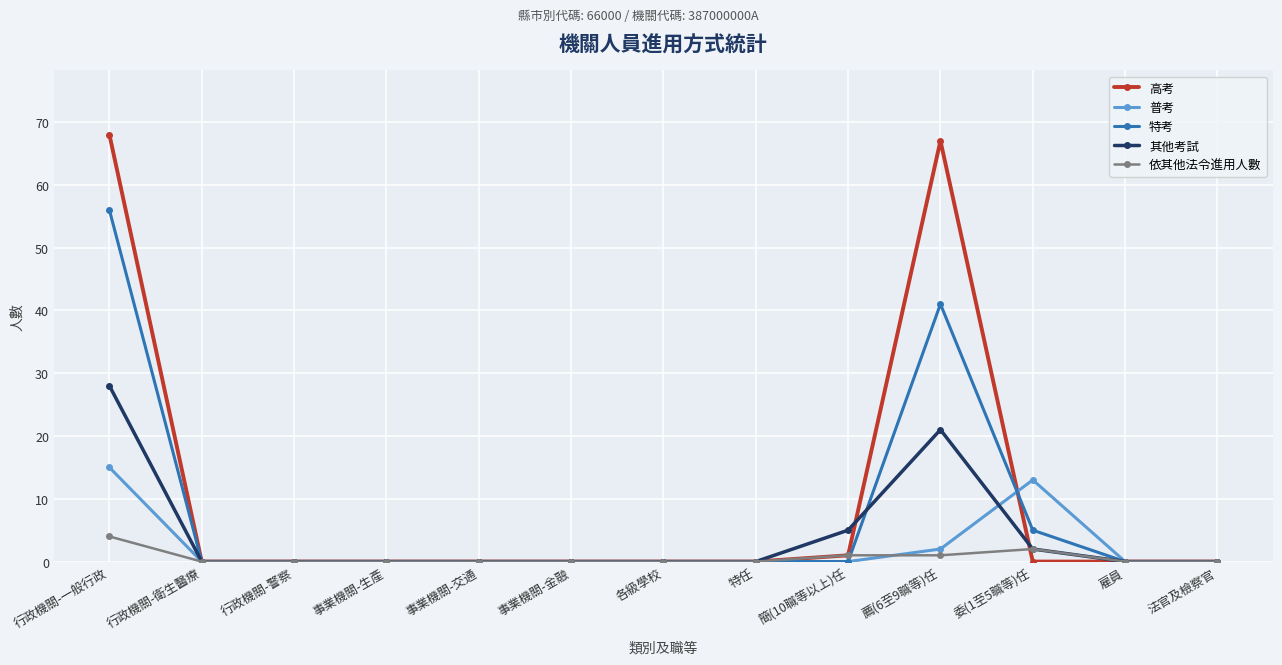

What is the label of the 7th point from the right?

各級學校